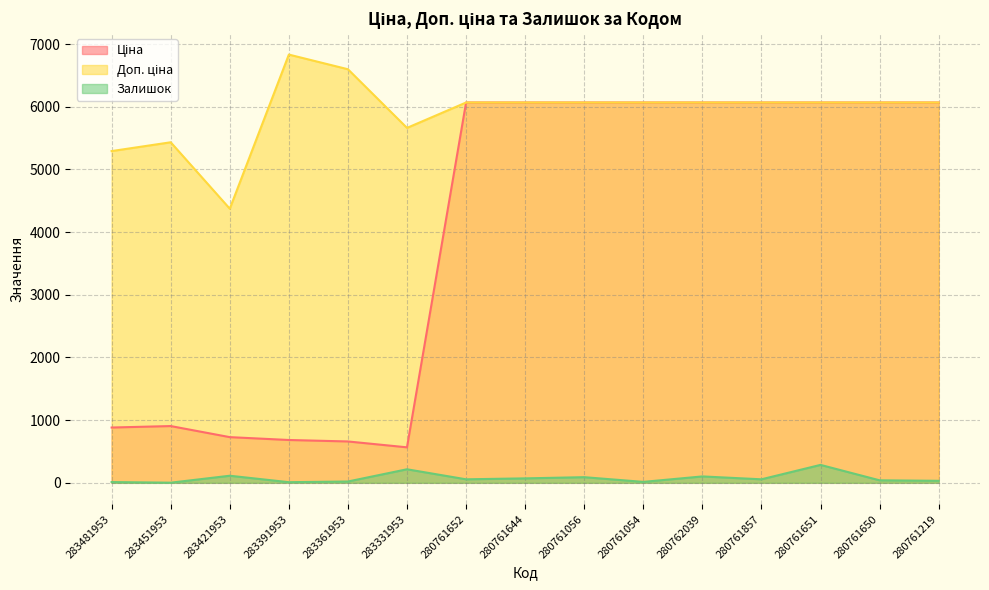

At which label is Доп. ціна closest to 5602?

283331953